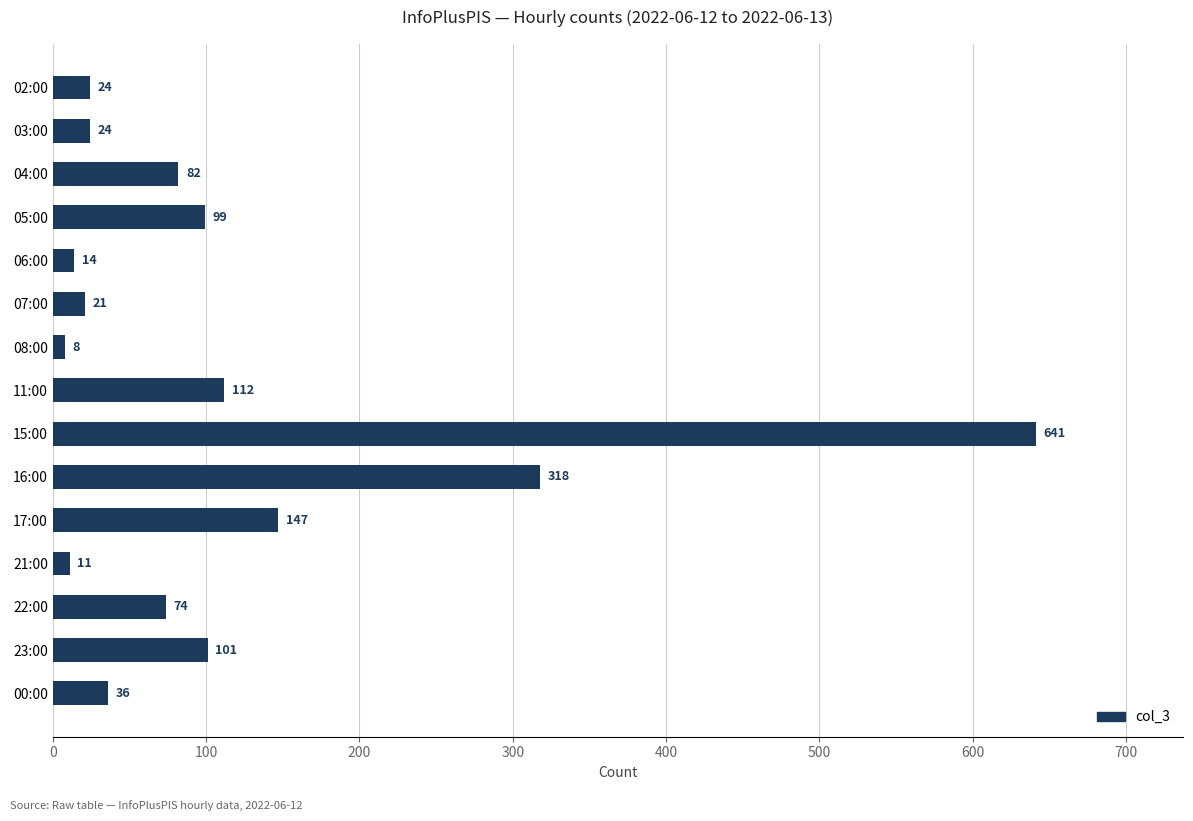

How many distinct data groups are displayed?

1